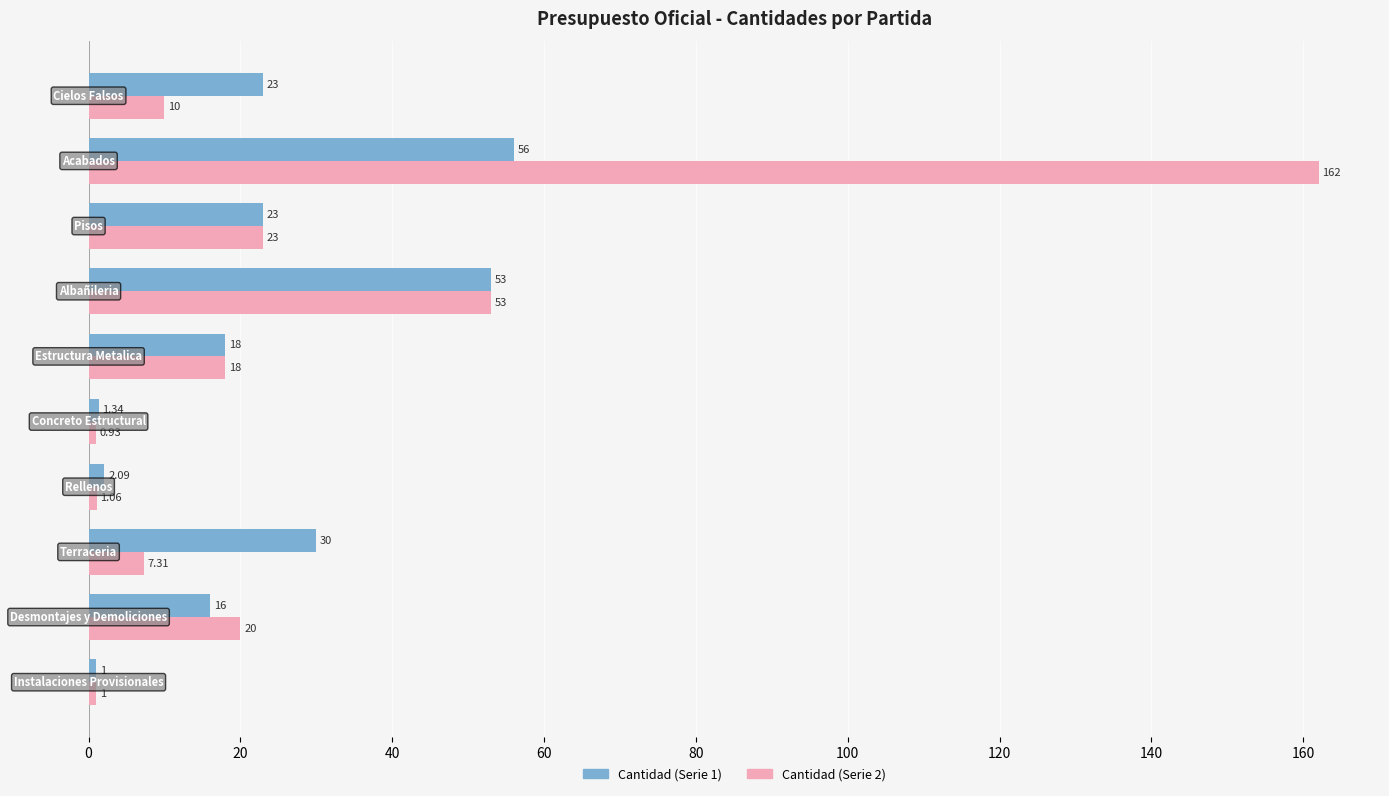

What is the difference between the second highest and minimum values in the Cantidad (Serie 1) series?

52.0